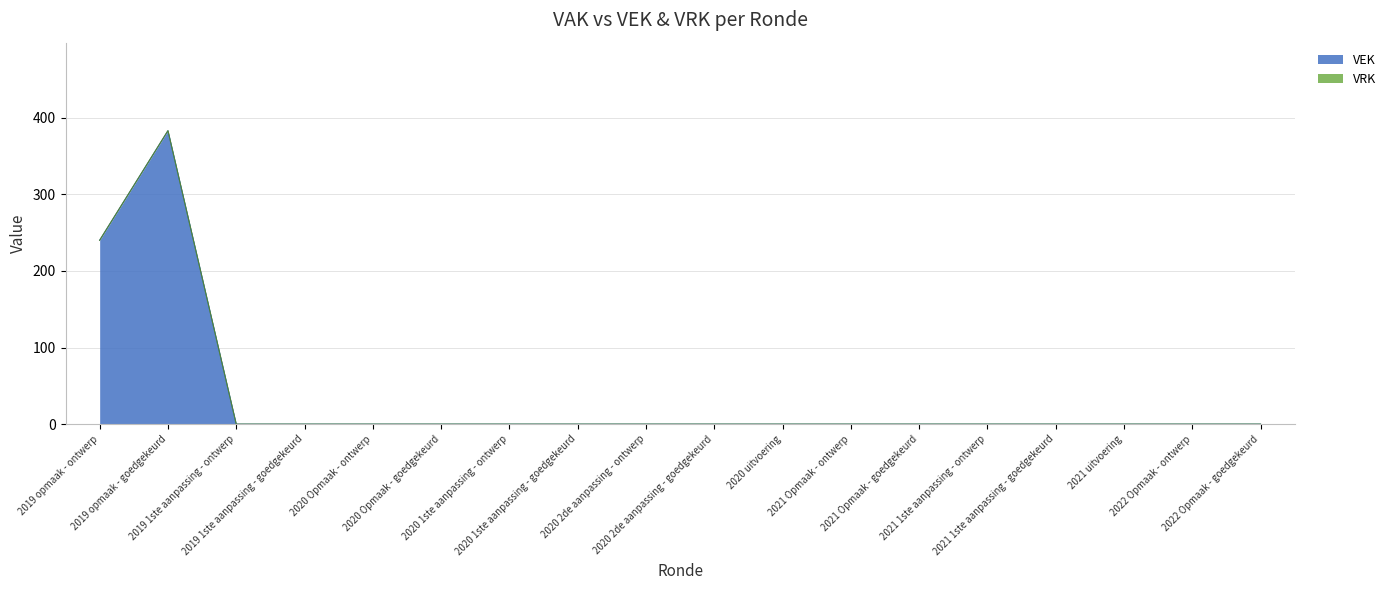

What is the average value?

35